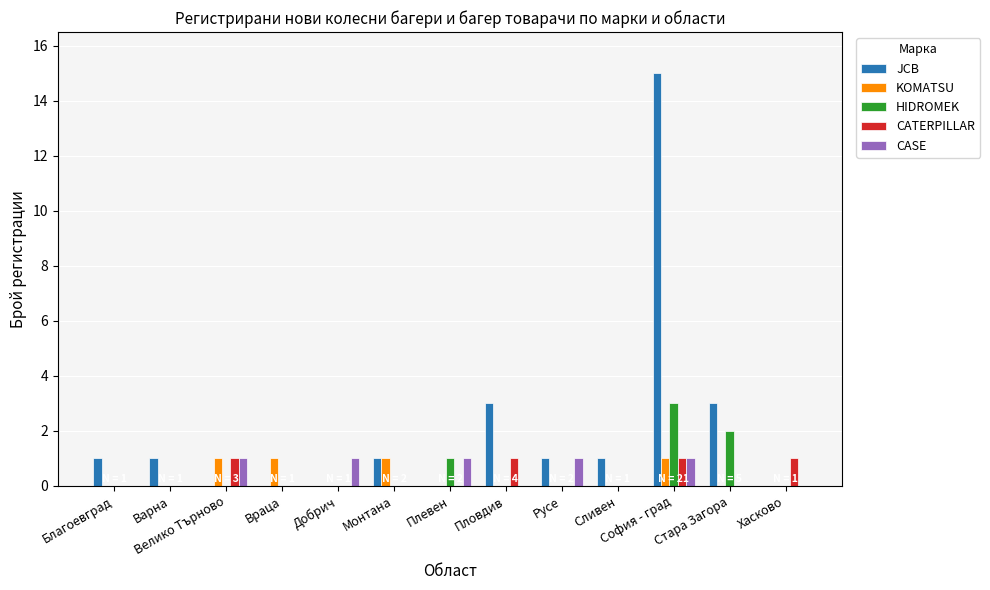

What are all the series names shown in the legend?

JCB, KOMATSU, HIDROMEK, CATERPILLAR, CASE